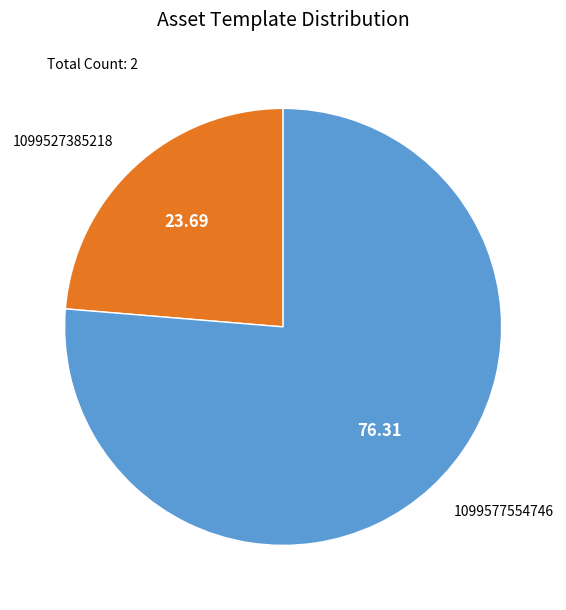

Which slice is the largest?

1099577554746